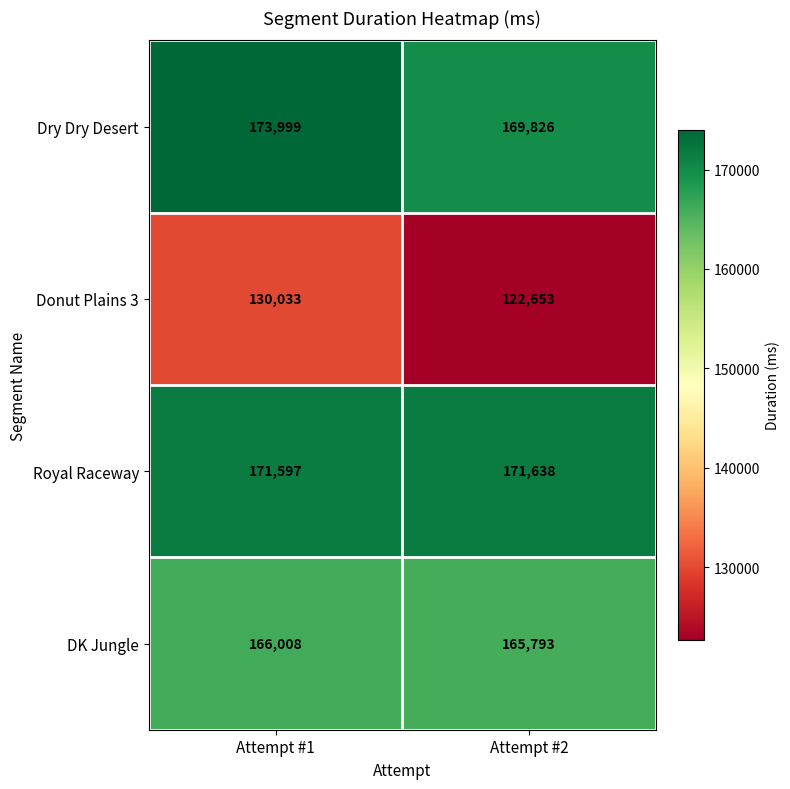

At Attempt #1, list the series in order from smallest to largest.

Donut Plains 3, DK Jungle, Royal Raceway, Dry Dry Desert